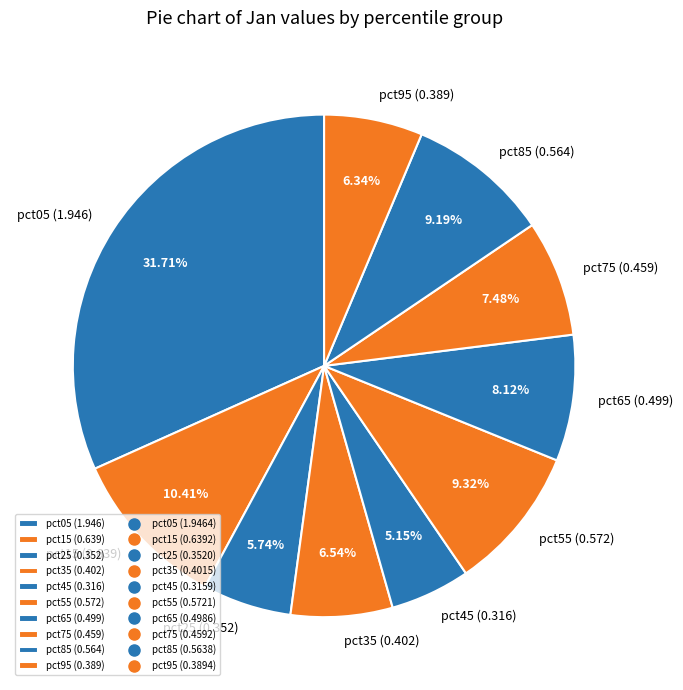

Which slice is the smallest?

pct45